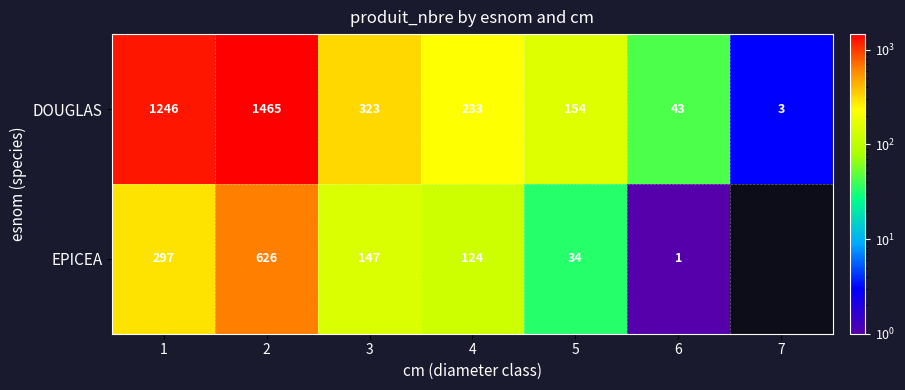

List the labels in order of DOUGLAS value, largest first.

2, 1, 3, 4, 5, 6, 7